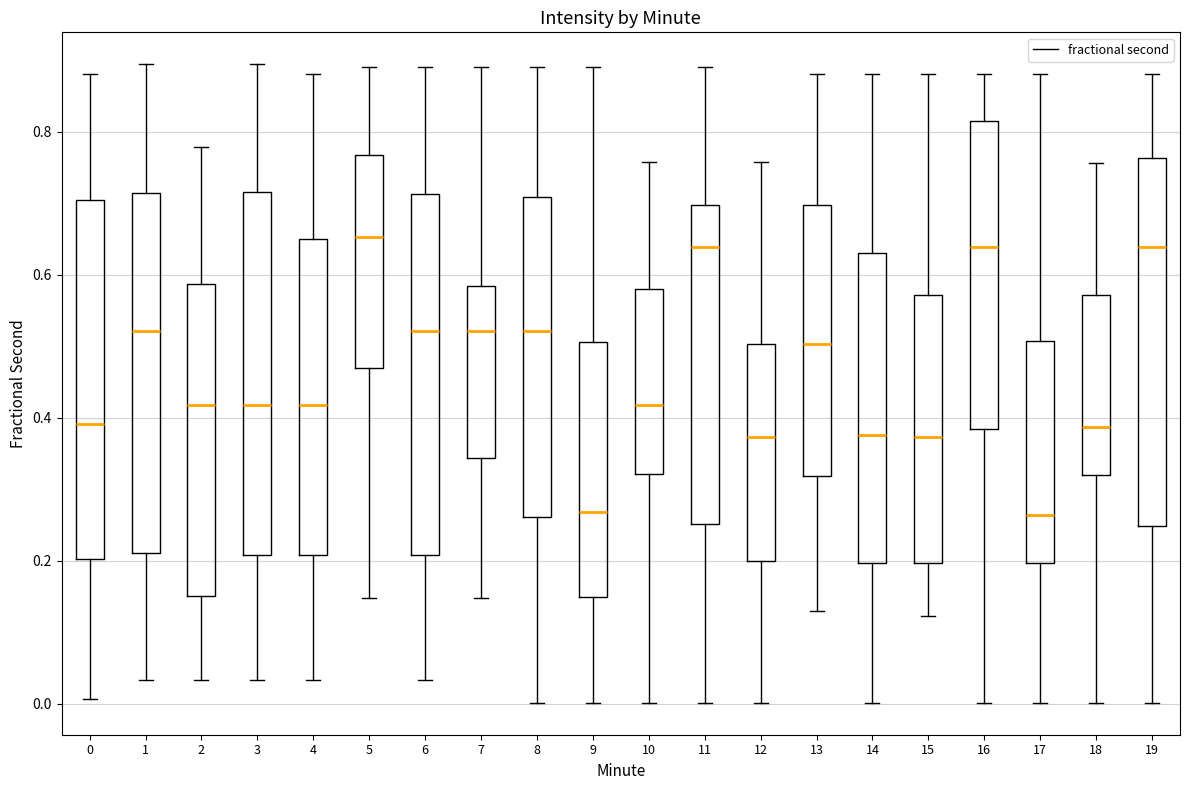

Reading left to right, read every box against the y-axis: the position of its median line, the range the box covers, and the ends of its whiskers. The values are not printed on the chart, so give them approximately, as read against the axis.

0: median 0.40, box 0.20 to 0.70, whiskers 0.00 to 0.88
1: median 0.52, box 0.22 to 0.72, whiskers 0.04 to 0.90
2: median 0.42, box 0.16 to 0.58, whiskers 0.04 to 0.78
3: median 0.42, box 0.20 to 0.72, whiskers 0.04 to 0.90
4: median 0.42, box 0.20 to 0.66, whiskers 0.04 to 0.88
5: median 0.66, box 0.46 to 0.76, whiskers 0.14 to 0.90
6: median 0.52, box 0.20 to 0.72, whiskers 0.04 to 0.90
7: median 0.52, box 0.34 to 0.58, whiskers 0.14 to 0.90
8: median 0.52, box 0.26 to 0.70, whiskers 0.00 to 0.90
9: median 0.26, box 0.14 to 0.50, whiskers 0.00 to 0.90
10: median 0.42, box 0.32 to 0.58, whiskers 0.00 to 0.76
11: median 0.64, box 0.26 to 0.70, whiskers 0.00 to 0.90
12: median 0.38, box 0.20 to 0.50, whiskers 0.00 to 0.76
13: median 0.50, box 0.32 to 0.70, whiskers 0.12 to 0.88
14: median 0.38, box 0.20 to 0.64, whiskers 0.00 to 0.88
15: median 0.38, box 0.20 to 0.58, whiskers 0.12 to 0.88
16: median 0.64, box 0.38 to 0.82, whiskers 0.00 to 0.88
17: median 0.26, box 0.20 to 0.50, whiskers 0.00 to 0.88
18: median 0.38, box 0.32 to 0.58, whiskers 0.00 to 0.76
19: median 0.64, box 0.24 to 0.76, whiskers 0.00 to 0.88